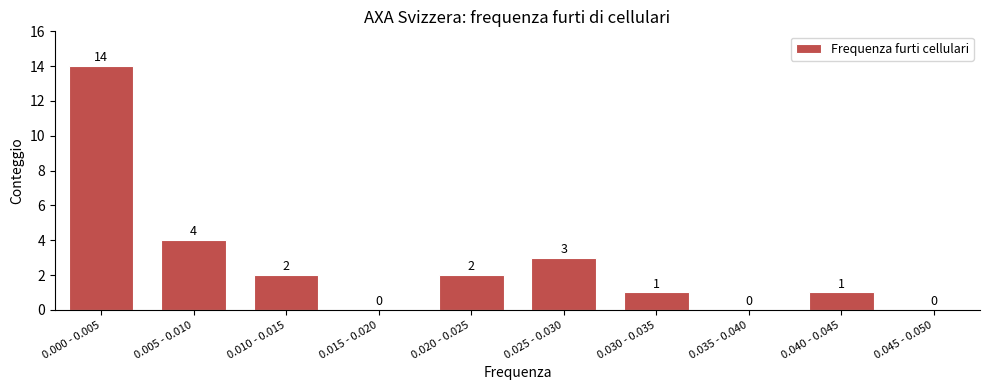

Reading right to left, what are all the values shown in this chart?

0.045 - 0.050=0	0.040 - 0.045=1	0.035 - 0.040=0	0.030 - 0.035=1	0.025 - 0.030=3	0.020 - 0.025=2	0.015 - 0.020=0	0.010 - 0.015=2	0.005 - 0.010=4	0.000 - 0.005=14